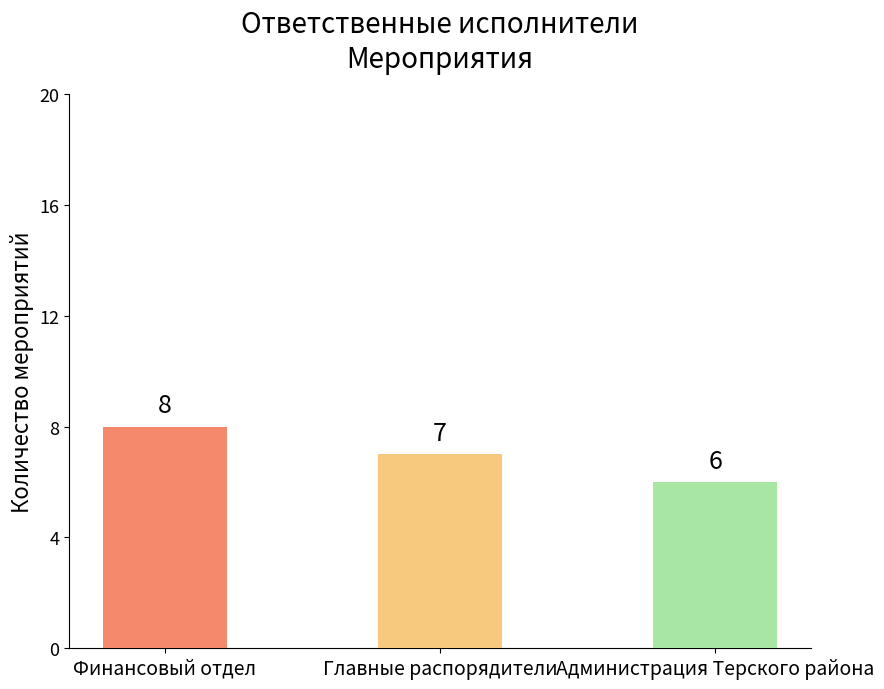

Which category has the lowest value across all series?

Администрация Терского района